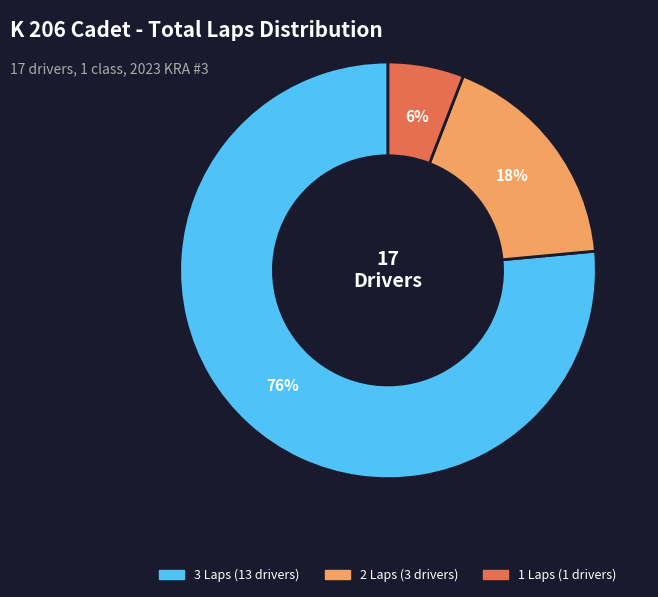

Does any single category account for the majority?

Yes